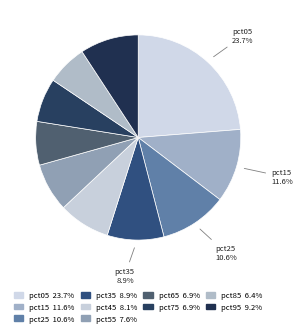

Which has a higher value, pct35 or pct15?

pct15